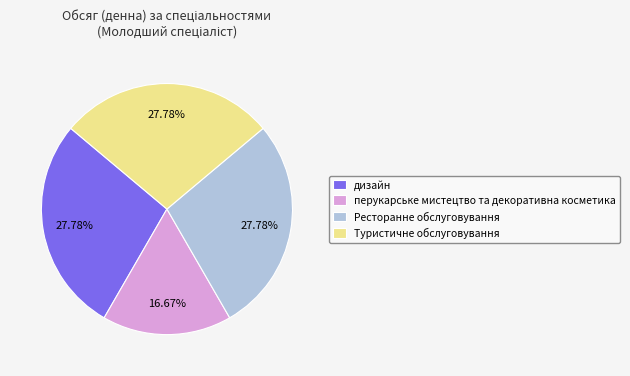

Combined, do Туристичне обслуговування and дизайн account for over 50%?

Yes